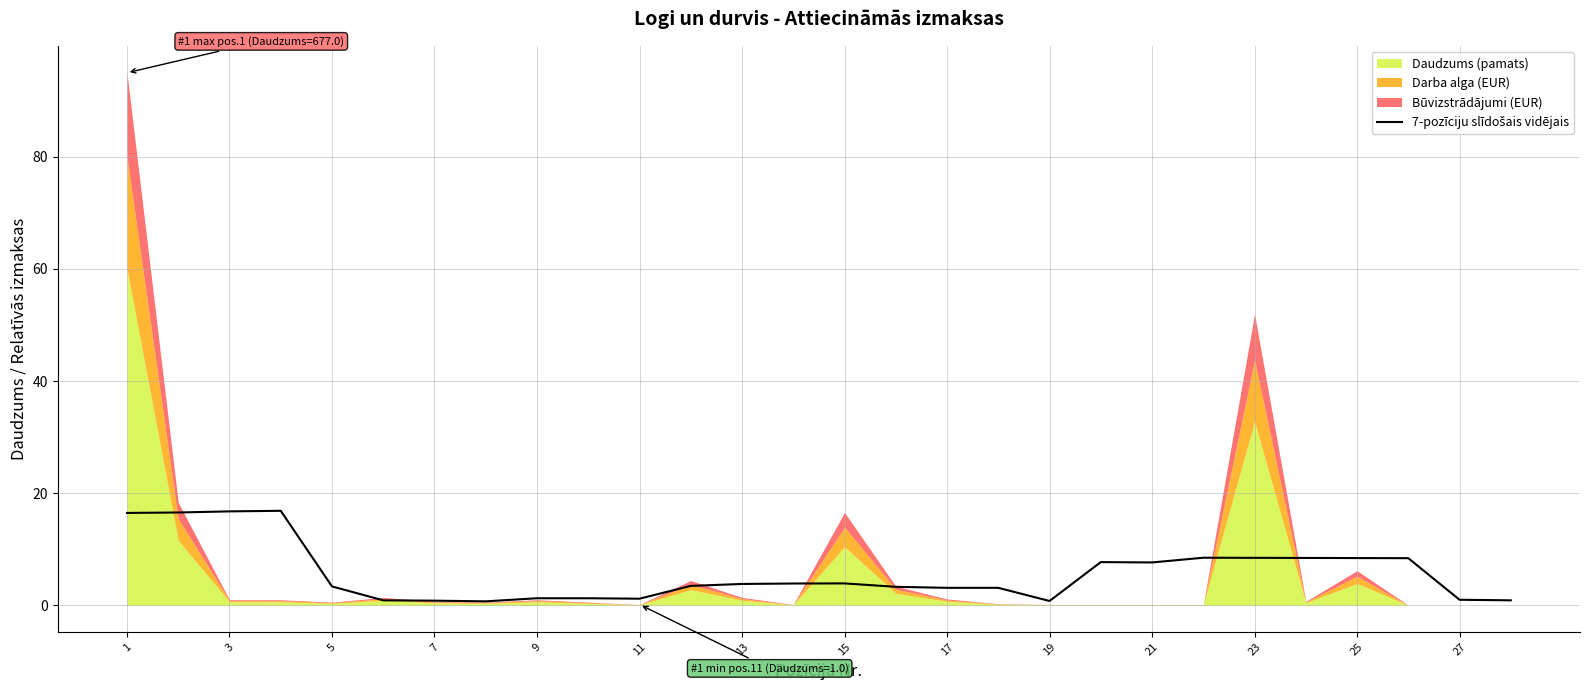

How many lines are shown in the chart?

1